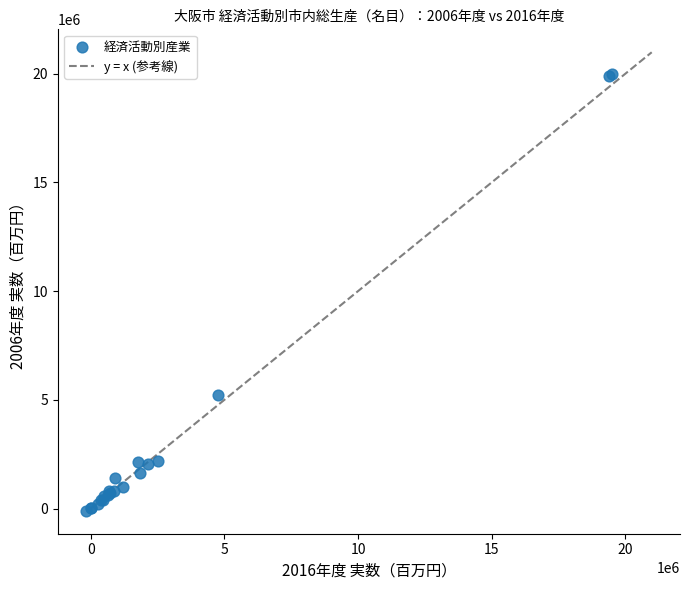

What Y value in the scatter plot is closest to 9939159?

5226102